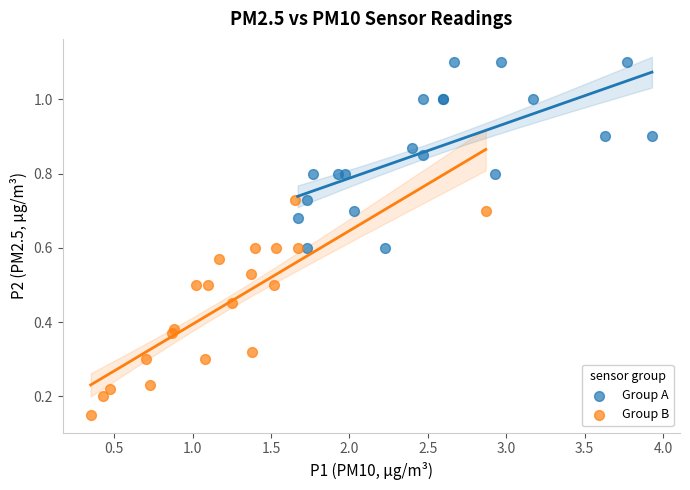

What are all the series names shown in the legend?

Group A, Group B